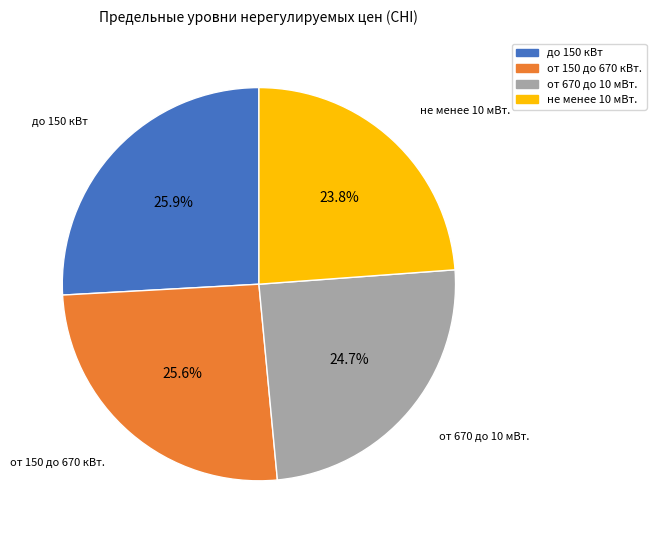

To the nearest percent, what is the combined percentage of не менее 10 мВт. and до 150 кВт?

50%